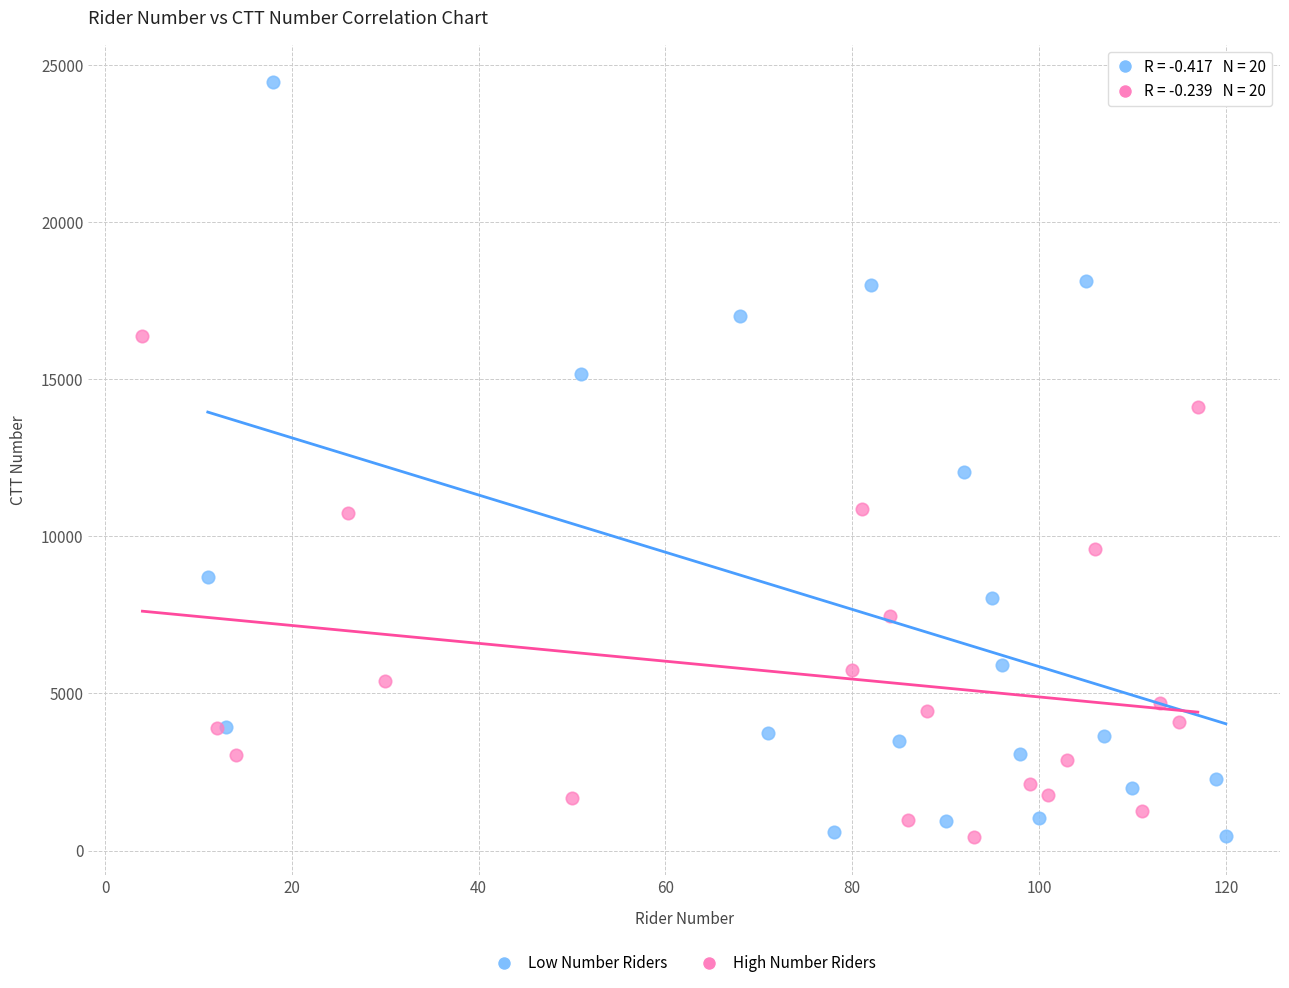

Which series has the widest spread of Y values?

Low Number Riders